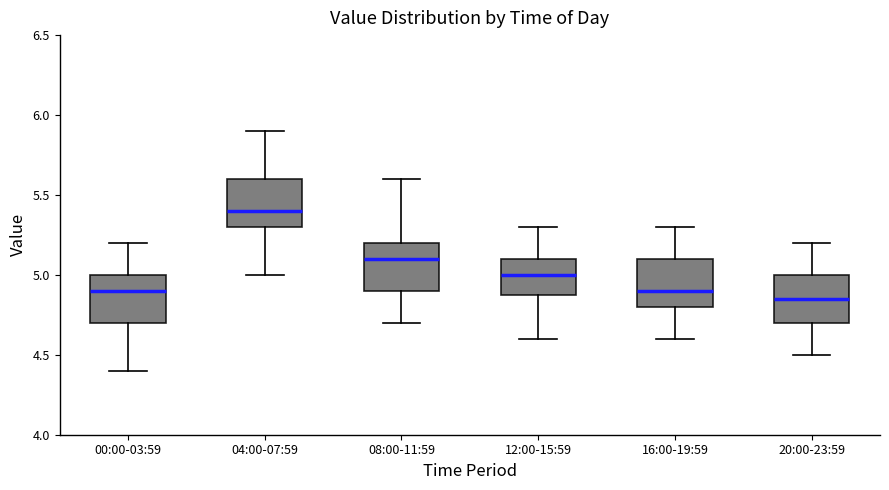

Reading left to right, read every box against the y-axis: the position of its median line, the range the box covers, and the ends of its whiskers. The values are not printed on the chart, so give them approximately, as read against the axis.

00:00-03:59: median 4.90, box 4.70 to 5.00, whiskers 4.40 to 5.20
04:00-07:59: median 5.40, box 5.30 to 5.60, whiskers 5.00 to 5.90
08:00-11:59: median 5.10, box 4.90 to 5.20, whiskers 4.70 to 5.60
12:00-15:59: median 5.00, box 4.90 to 5.10, whiskers 4.60 to 5.30
16:00-19:59: median 4.90, box 4.80 to 5.10, whiskers 4.60 to 5.30
20:00-23:59: median 4.85, box 4.70 to 5.00, whiskers 4.50 to 5.20